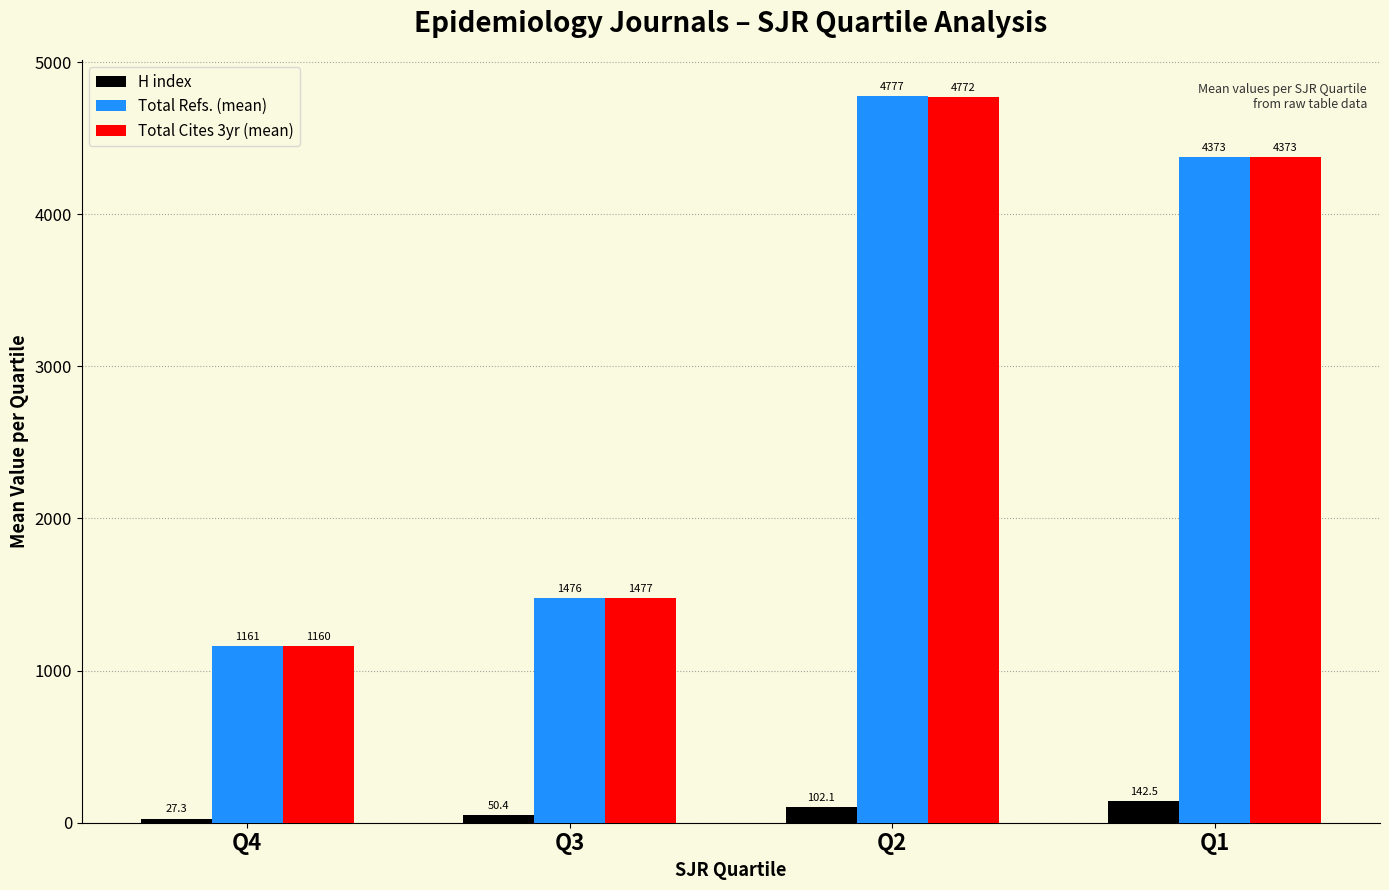

Where does the H index series first go above 102?

Q2